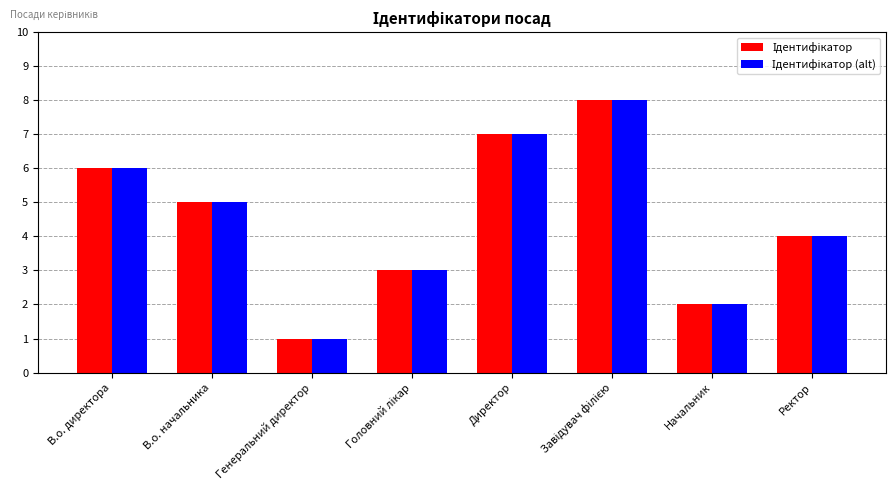

What is the greatest value displayed?

8